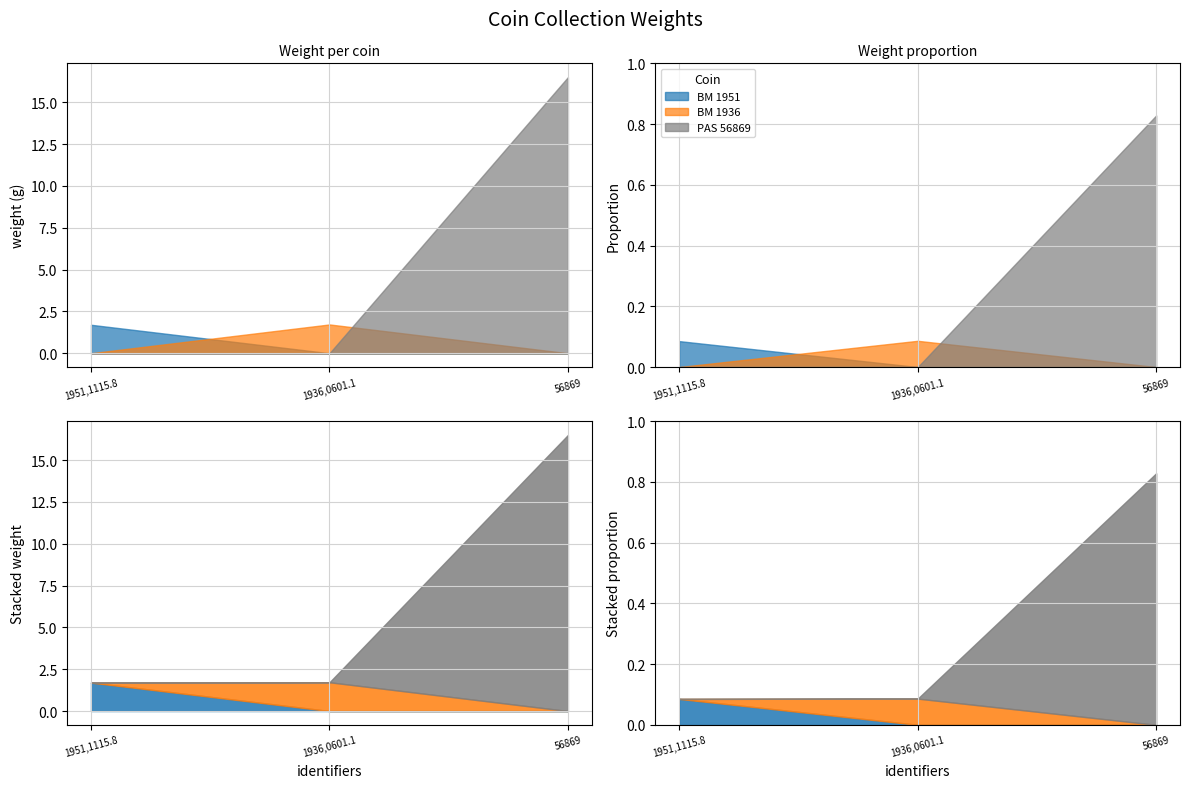

Which category has the highest value across all series?

56869